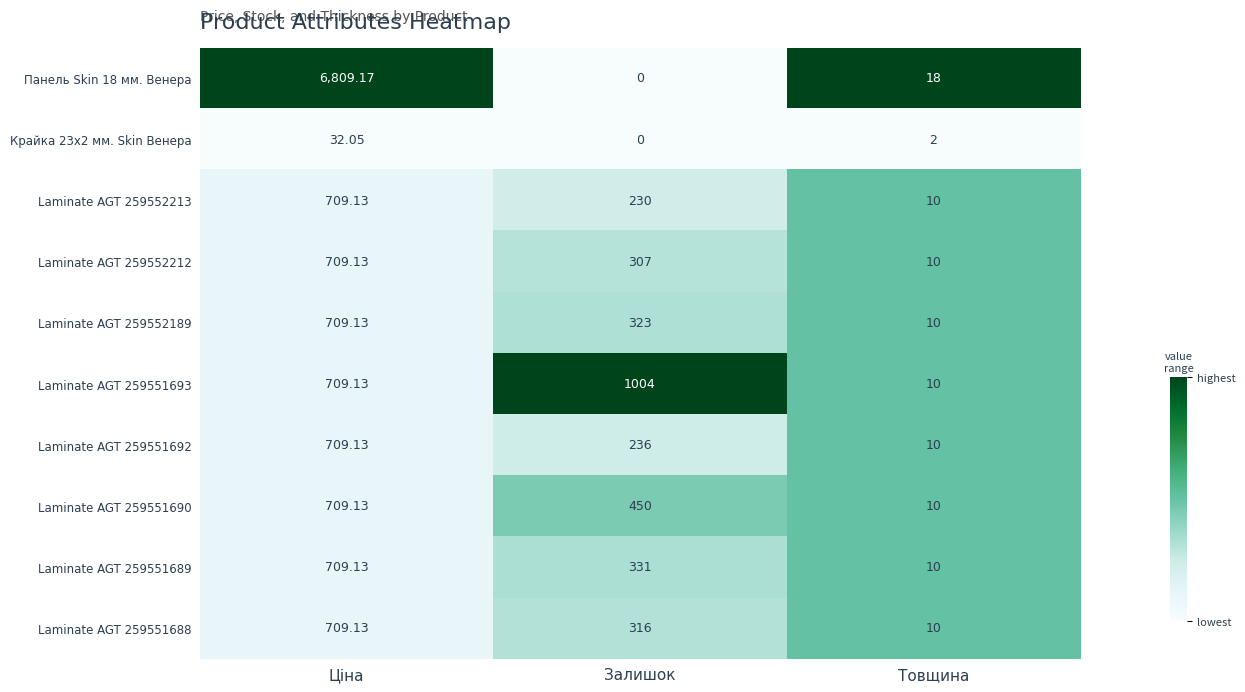

Where does the Laminate AGT 259551692 series first go above 236?

Ціна